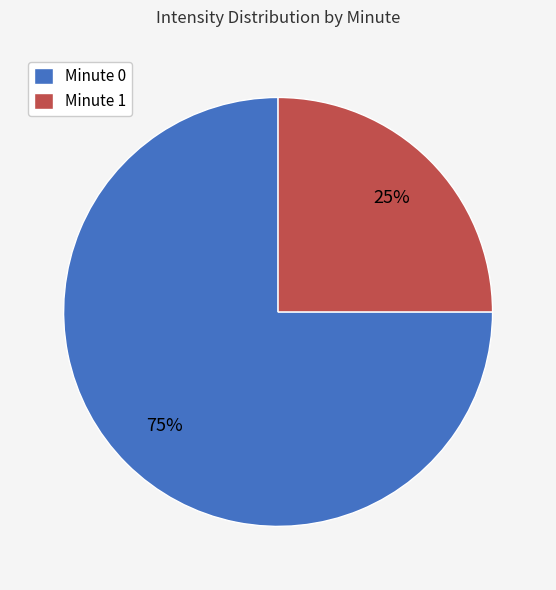

Rank the categories by value from lowest to highest.

Minute 1, Minute 0